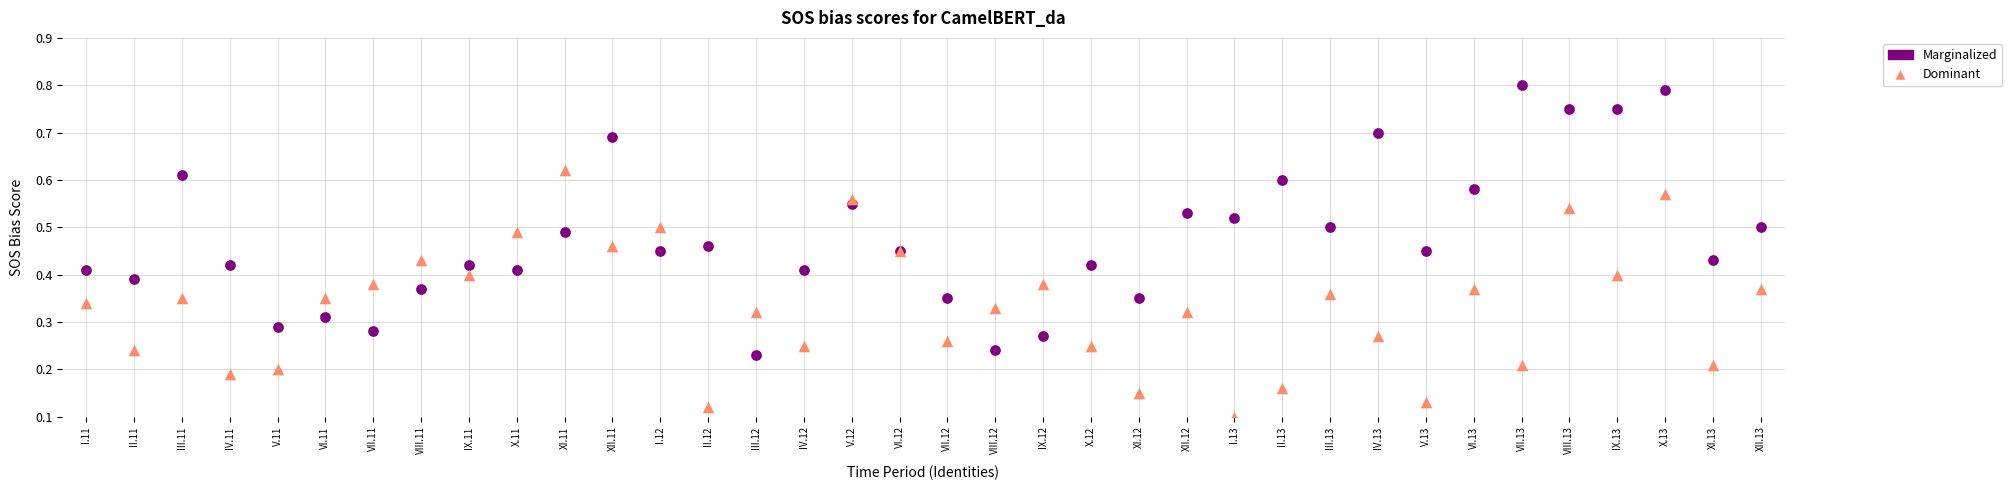

Which series reaches the minimum Y coordinate?

Dominant